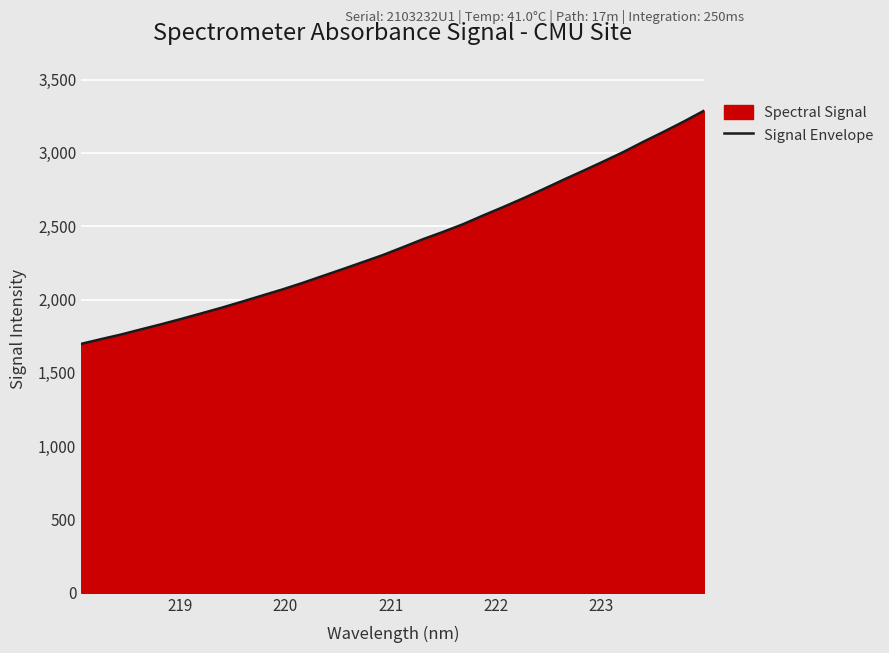

What is the smallest value displayed?

1698.2